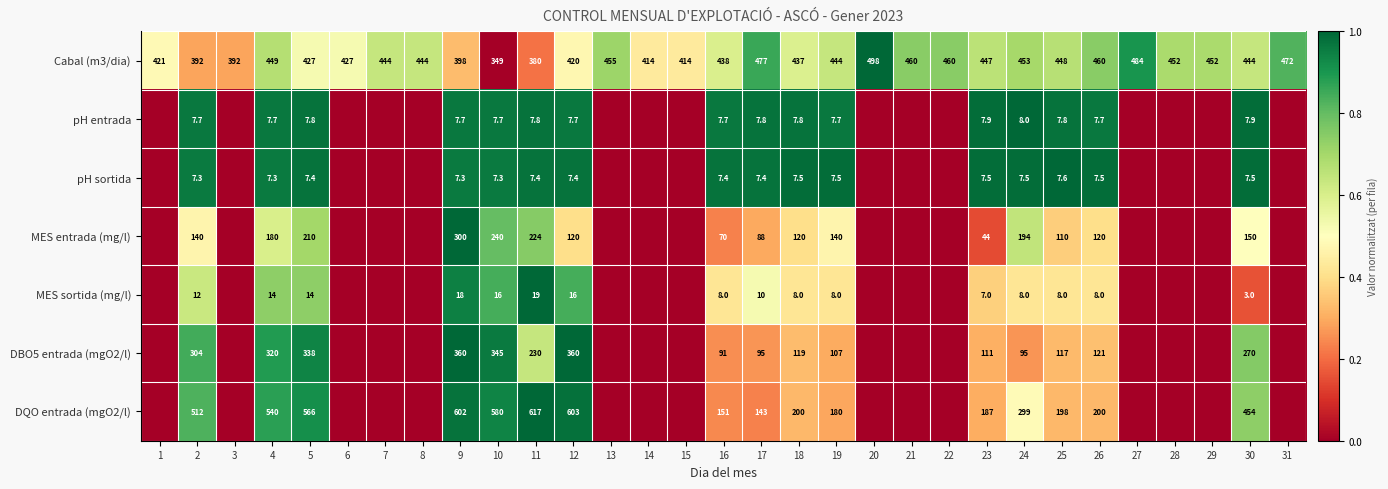

How many values in the Cabal (m3/dia) series are below 444?

13